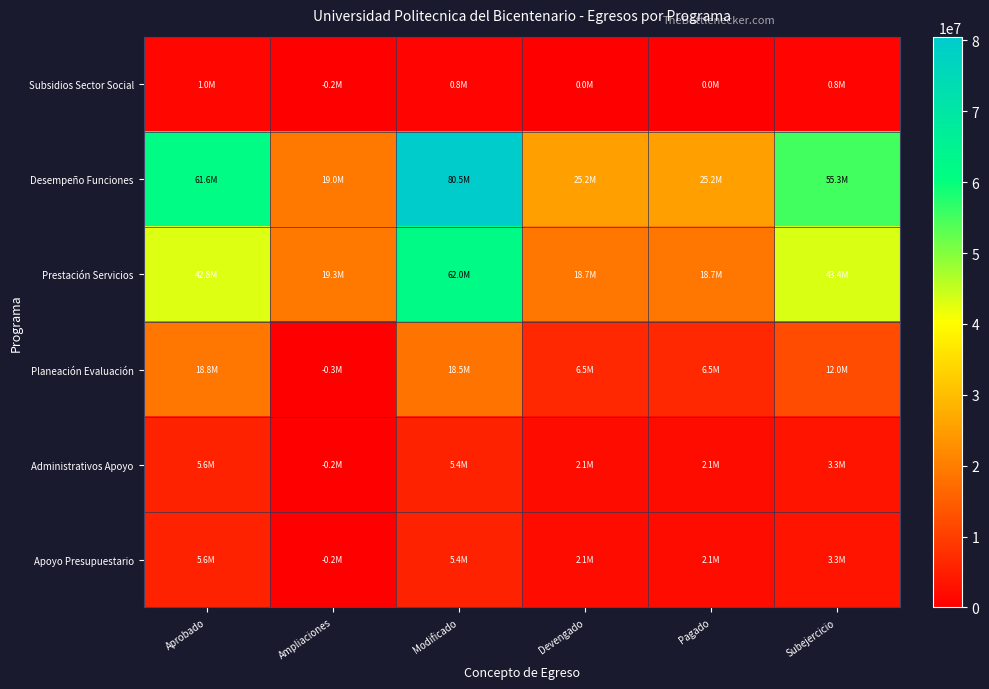

Between Aprobado and Ampliaciones, which series saw the biggest shift?

Desempeño Funciones